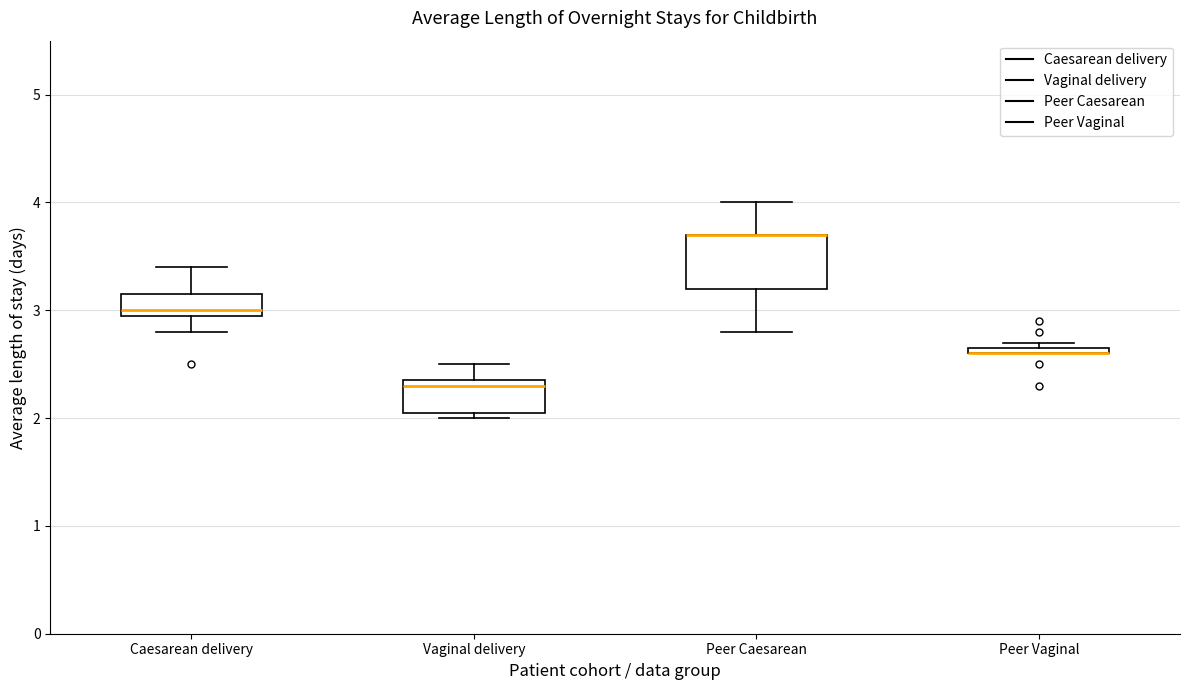

Comparing the boxes themselves (not the whiskers), which one is the tallest?

Peer Caesarean